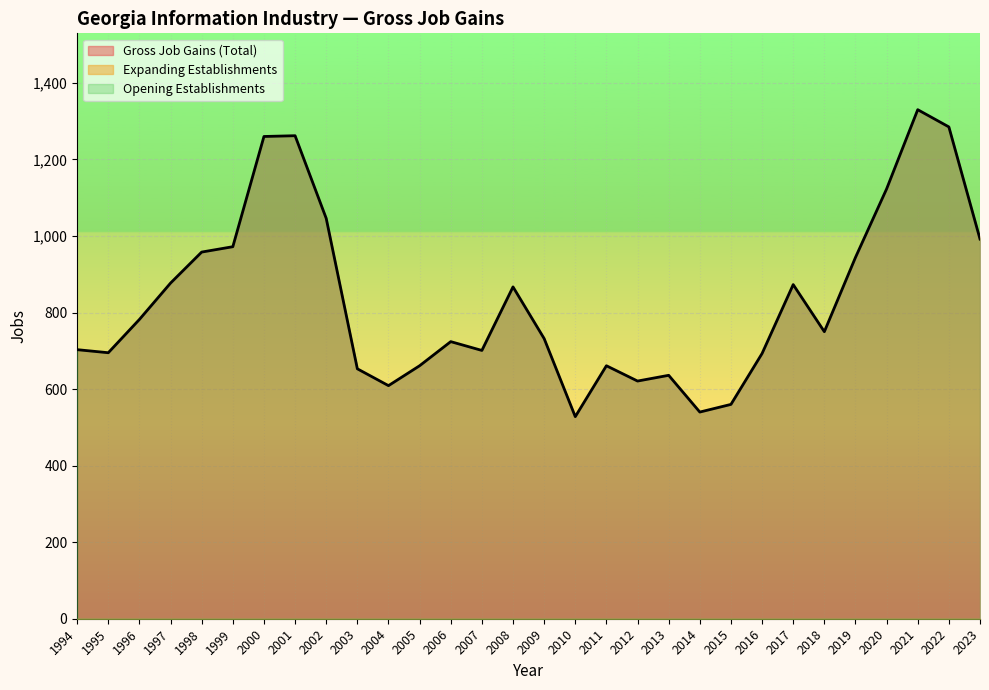

The Expanding Establishments series shows 0 at 2023. True or false?

True